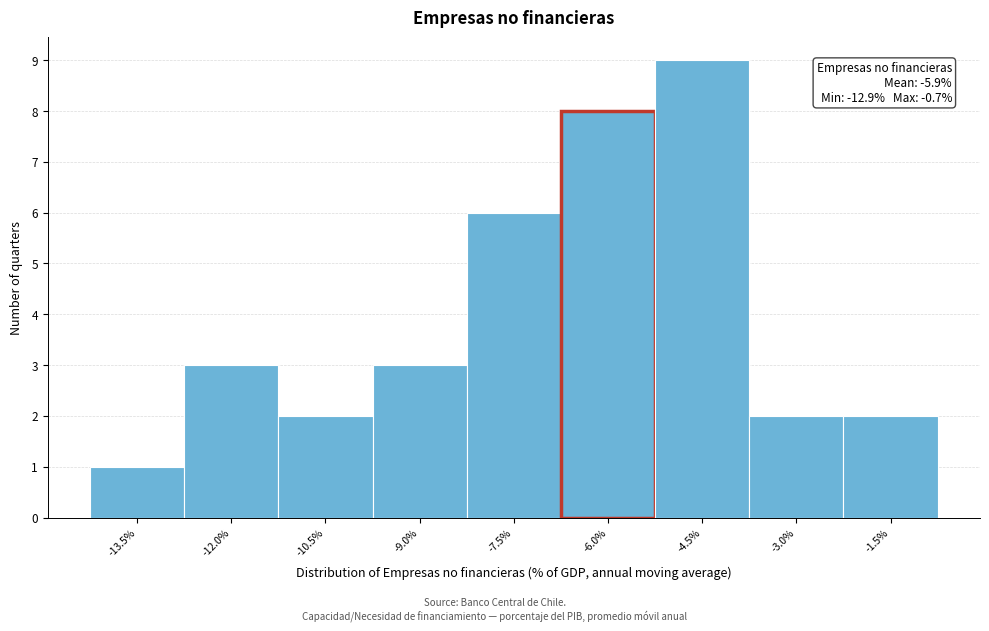

Reading left to right, what are all the values shown in this chart?

1	3	2	3	6	8	9	2	2